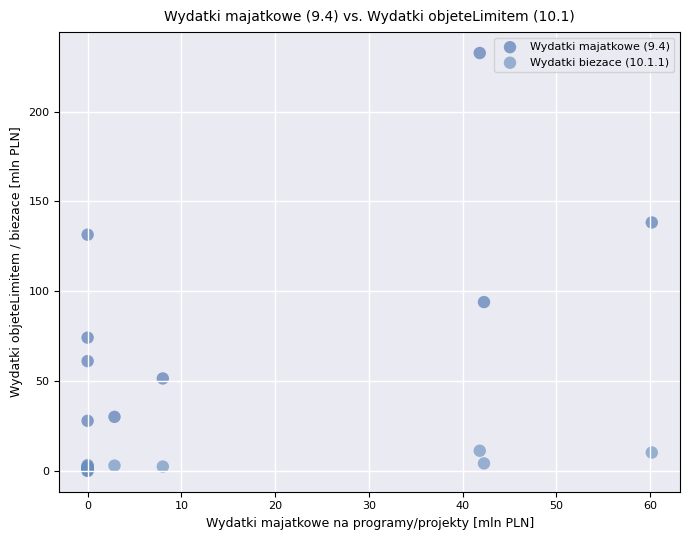

Across all series, what Y value is closest to 116?

131.5